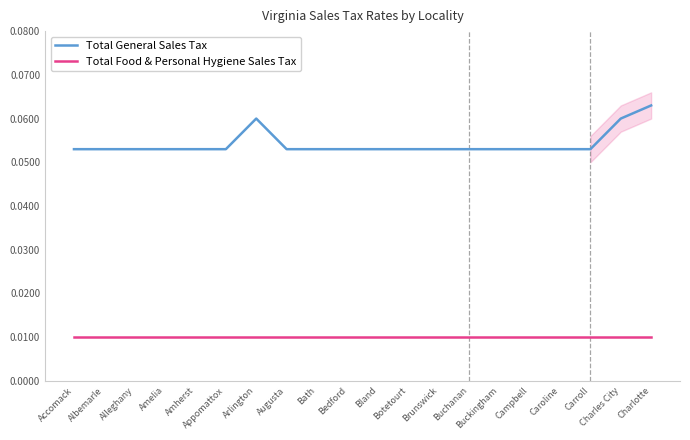

At how many categories does at least one series exceed 0?

20